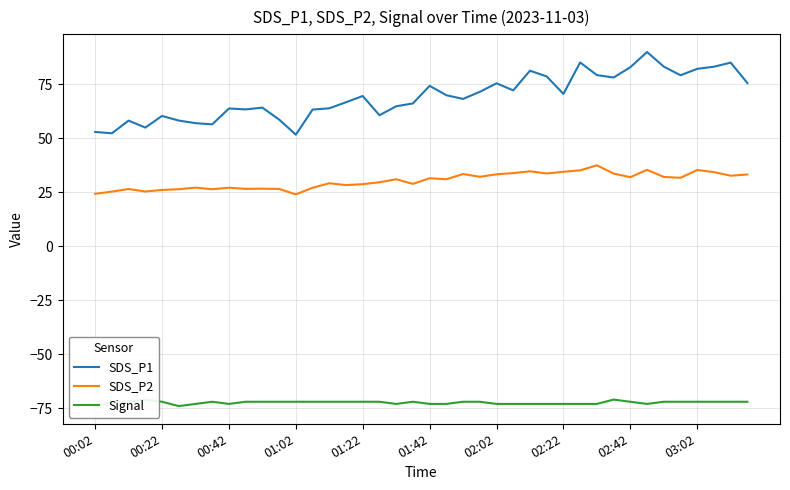

True or false: SDS_P1 and SDS_P2 intersect in this chart.

False